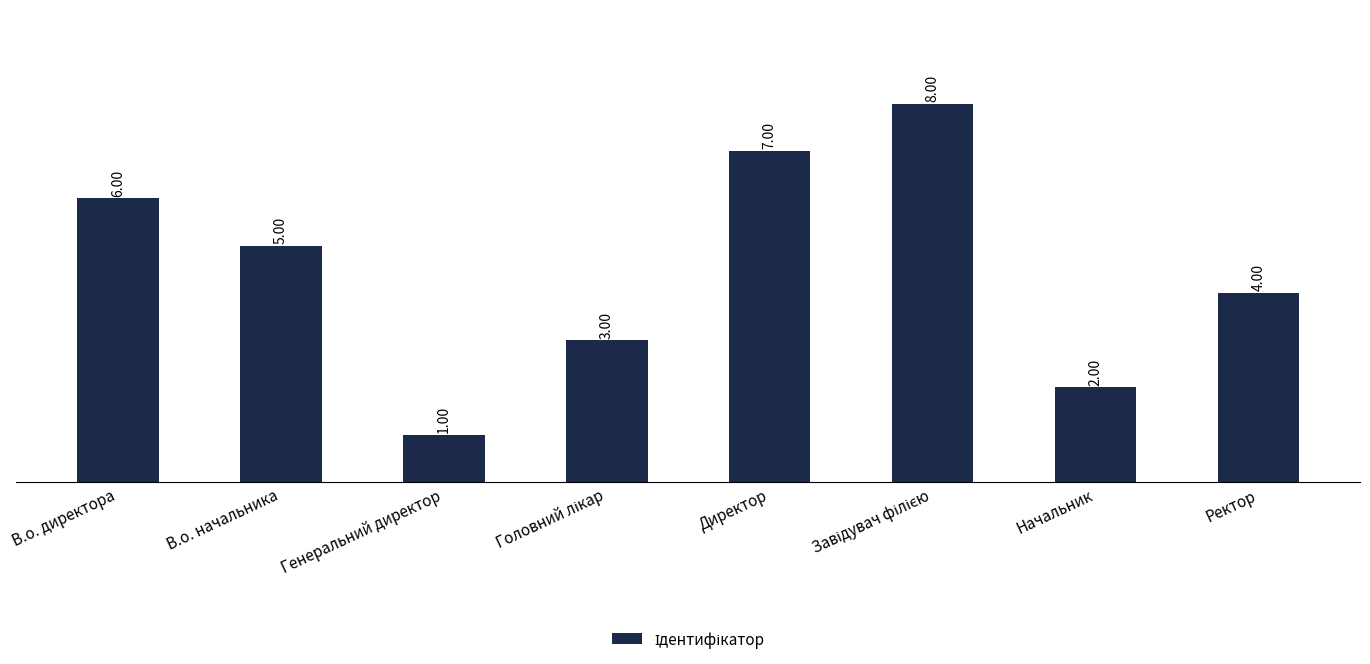

What is the difference between the values at Ректор and В.о. директора?

2